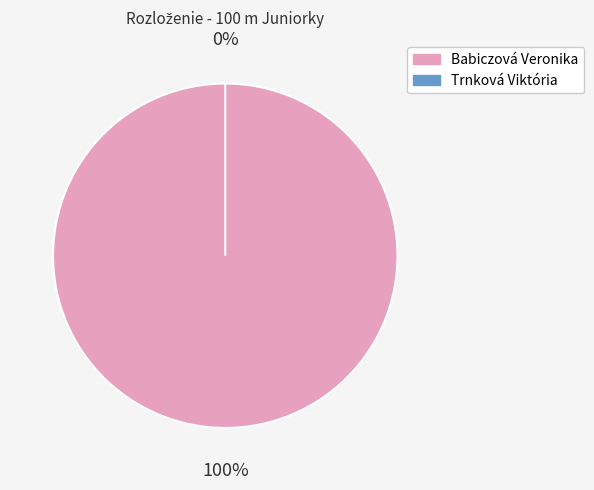

Rank the categories by value from lowest to highest.

Trnková Viktória, Babiczová Veronika